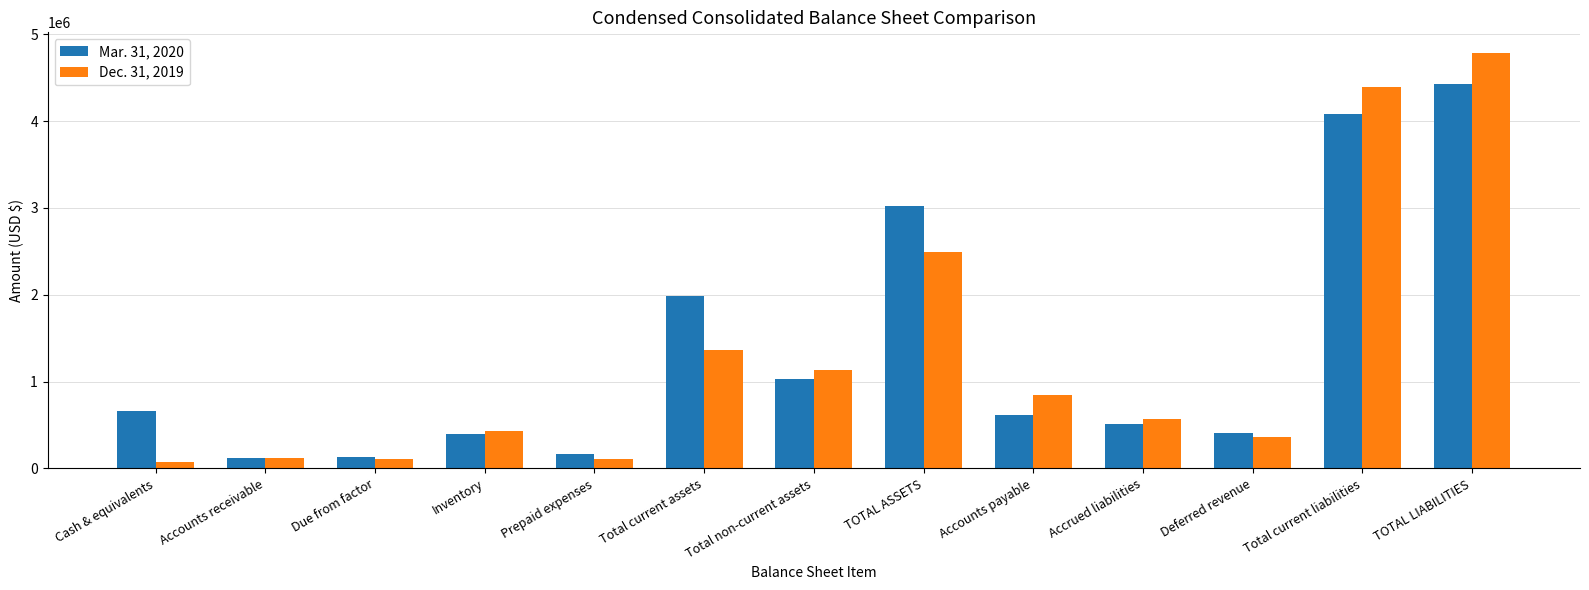

What is the difference between the highest and lowest values at Total current liabilities?

314659